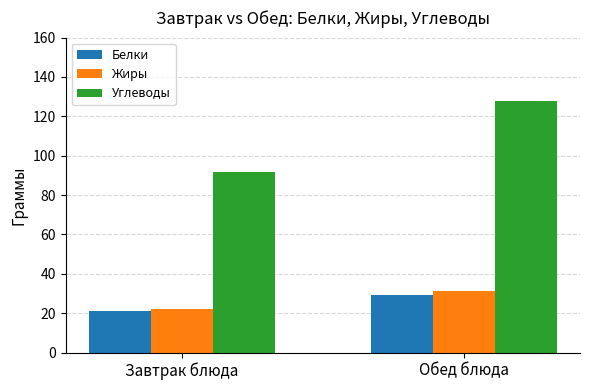

Which series has the largest total across all categories?

Углеводы